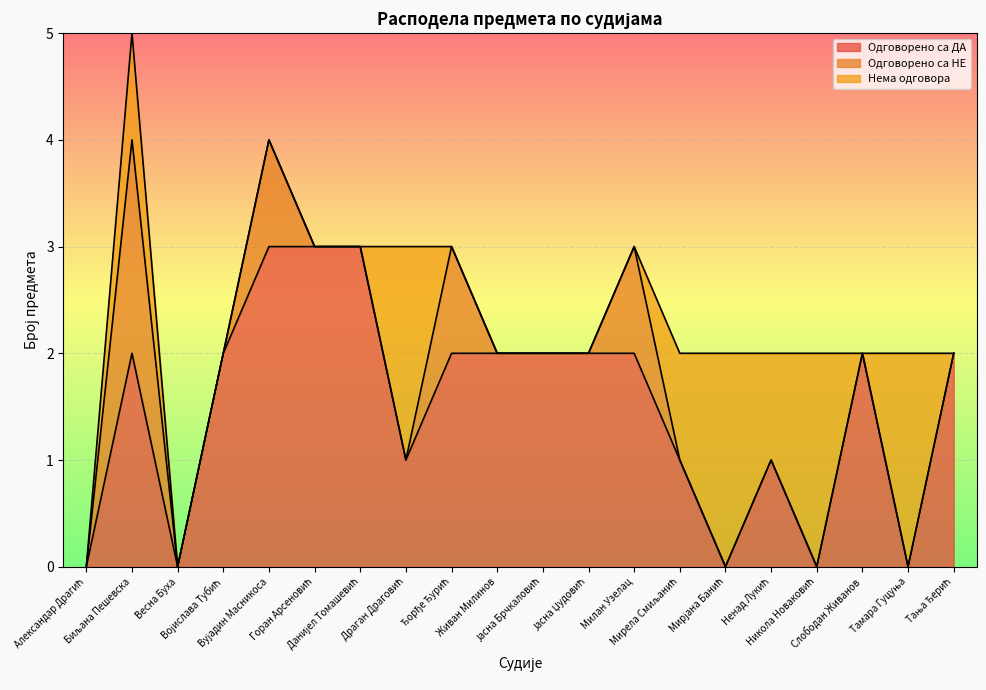

How many data points does each series have?

20